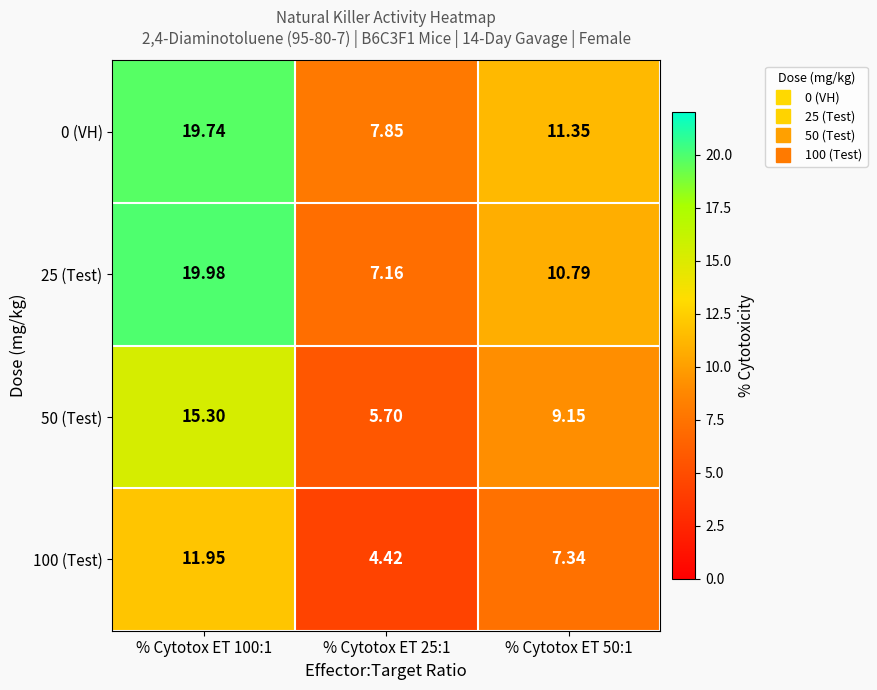

Which series has the widest spread of values?

25 (Test)